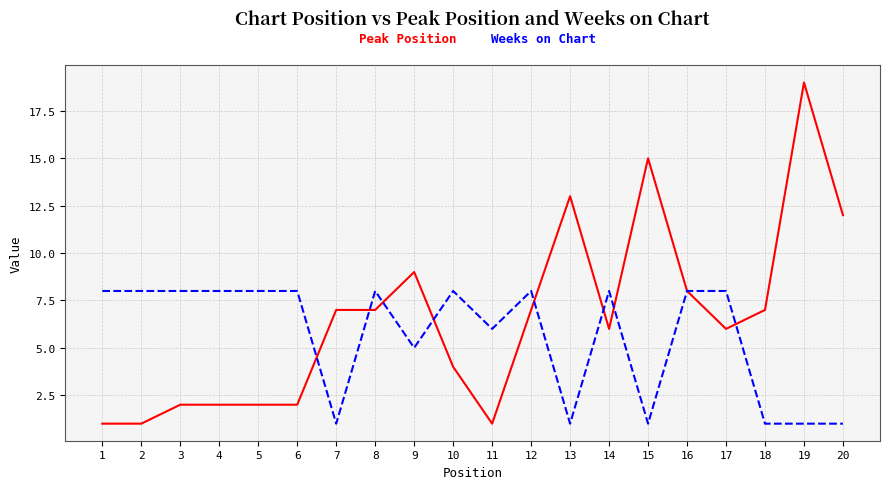

What is the difference between the highest and lowest values at 10?

4